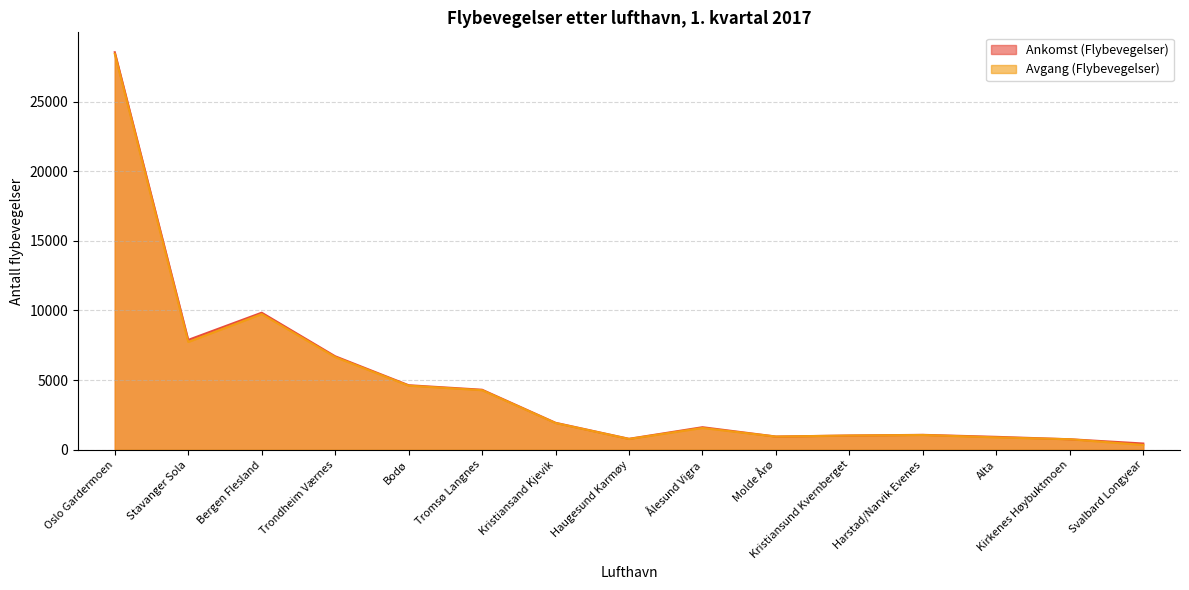

At how many categories does at least one series exceed 20809?

1